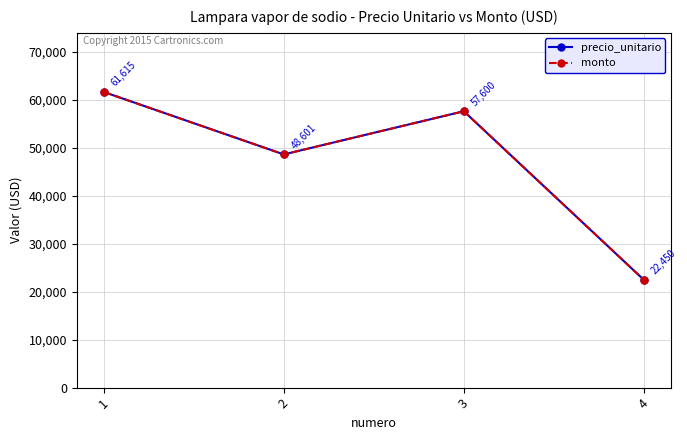

Does the chart have visible grid lines?

Yes